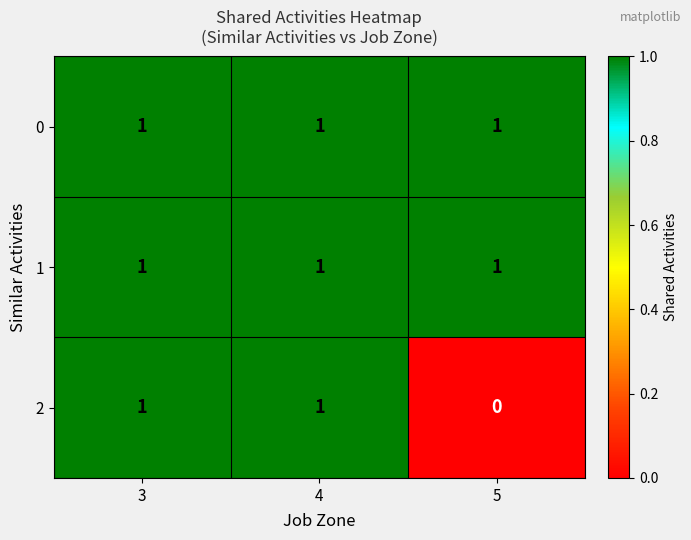

What is the sum of all 0 values?

3